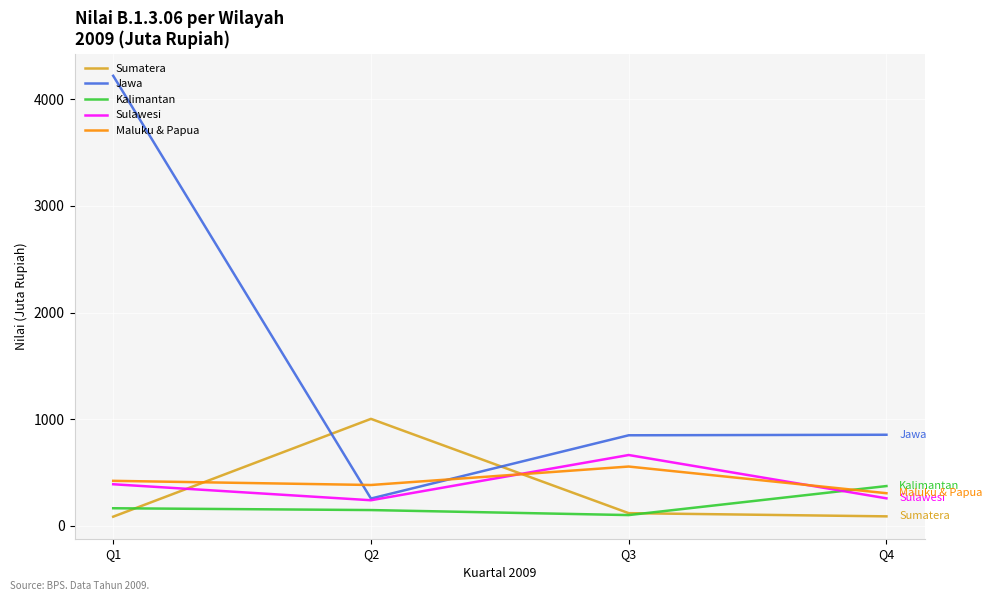

At how many categories does at least one series exceed 545?

4